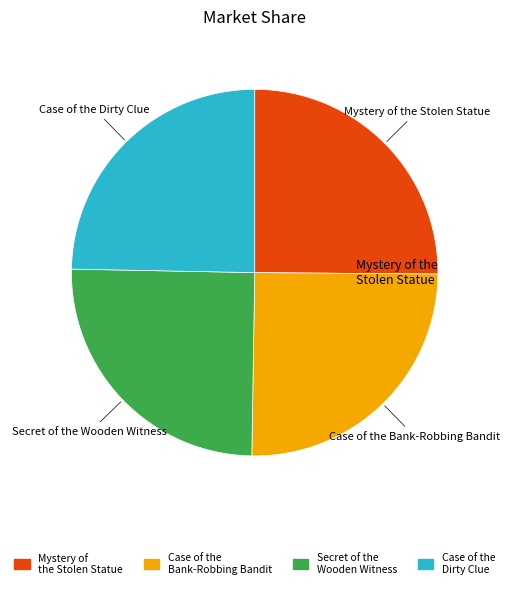

True or false: Case of the Bank-Robbing Bandit accounts for 20% of the total.

False